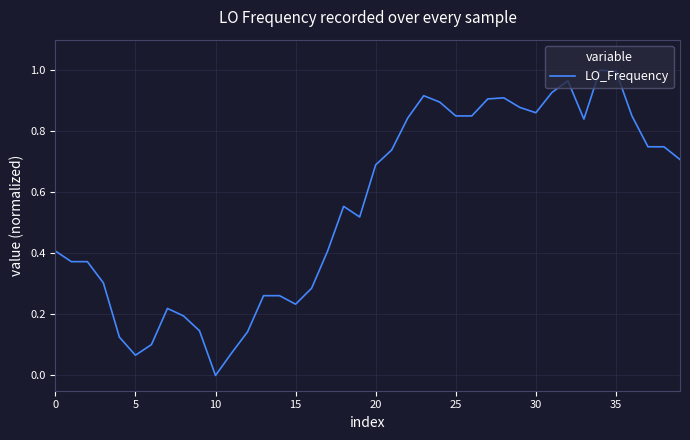

Reading left to right, list all the values displayed in this chart.

0.4	0.4	0.4	0.3	0.1	0.1	0.1	0.2	0.2	0.1	0.0	0.1	0.1	0.3	0.3	0.2	0.3	0.4	0.6	0.5	0.7	0.7	0.8	0.9	0.9	0.9	0.9	0.9	0.9	0.9	0.9	0.9	1.0	0.8	1.0	1.0	0.9	0.7	0.7	0.7